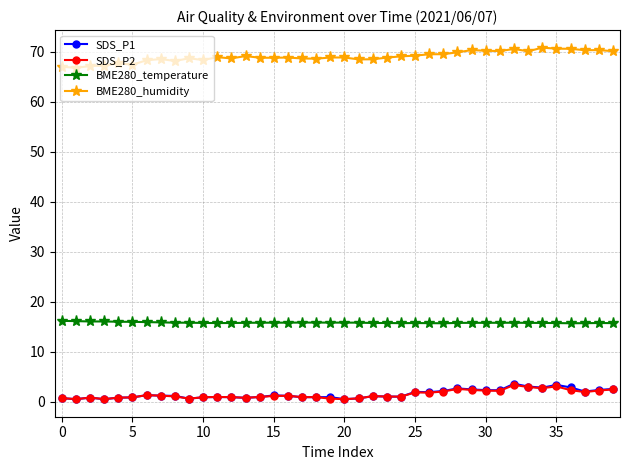

What is the lowest value of the BME280_temperature series?

15.7